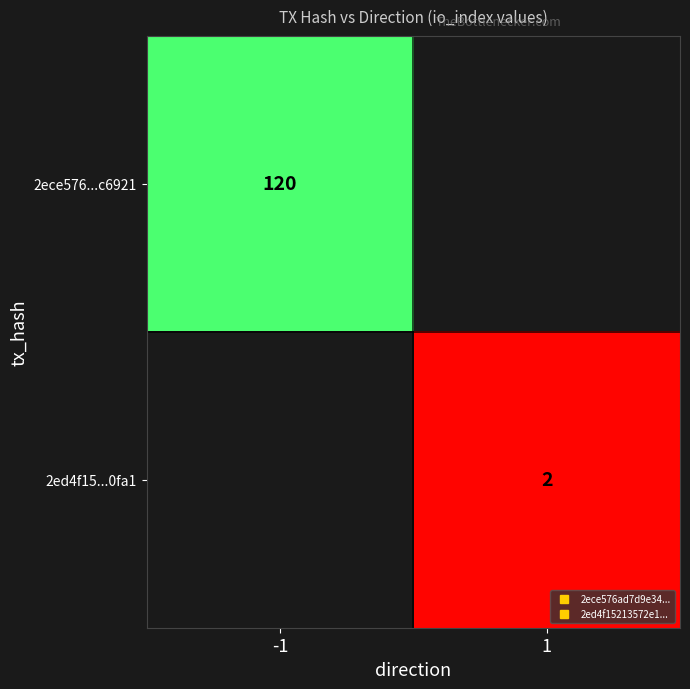

What is the highest value of the 2ed4f15...0fa1 series?

2